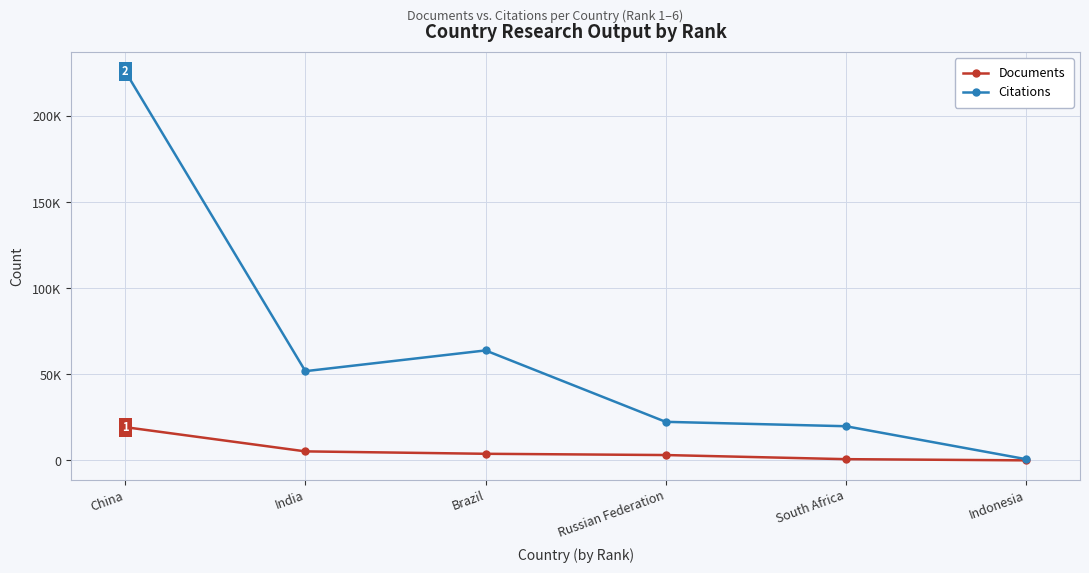

True or false: Citations has a value of 226065 at China.

True